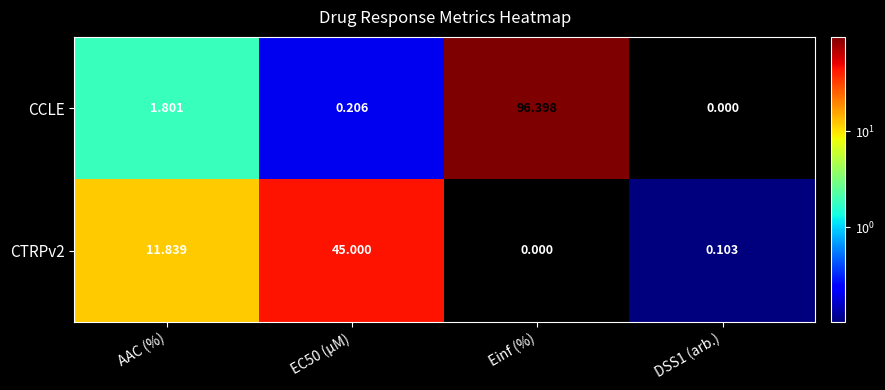

At which category is the sum across all series the highest?

Einf (%)